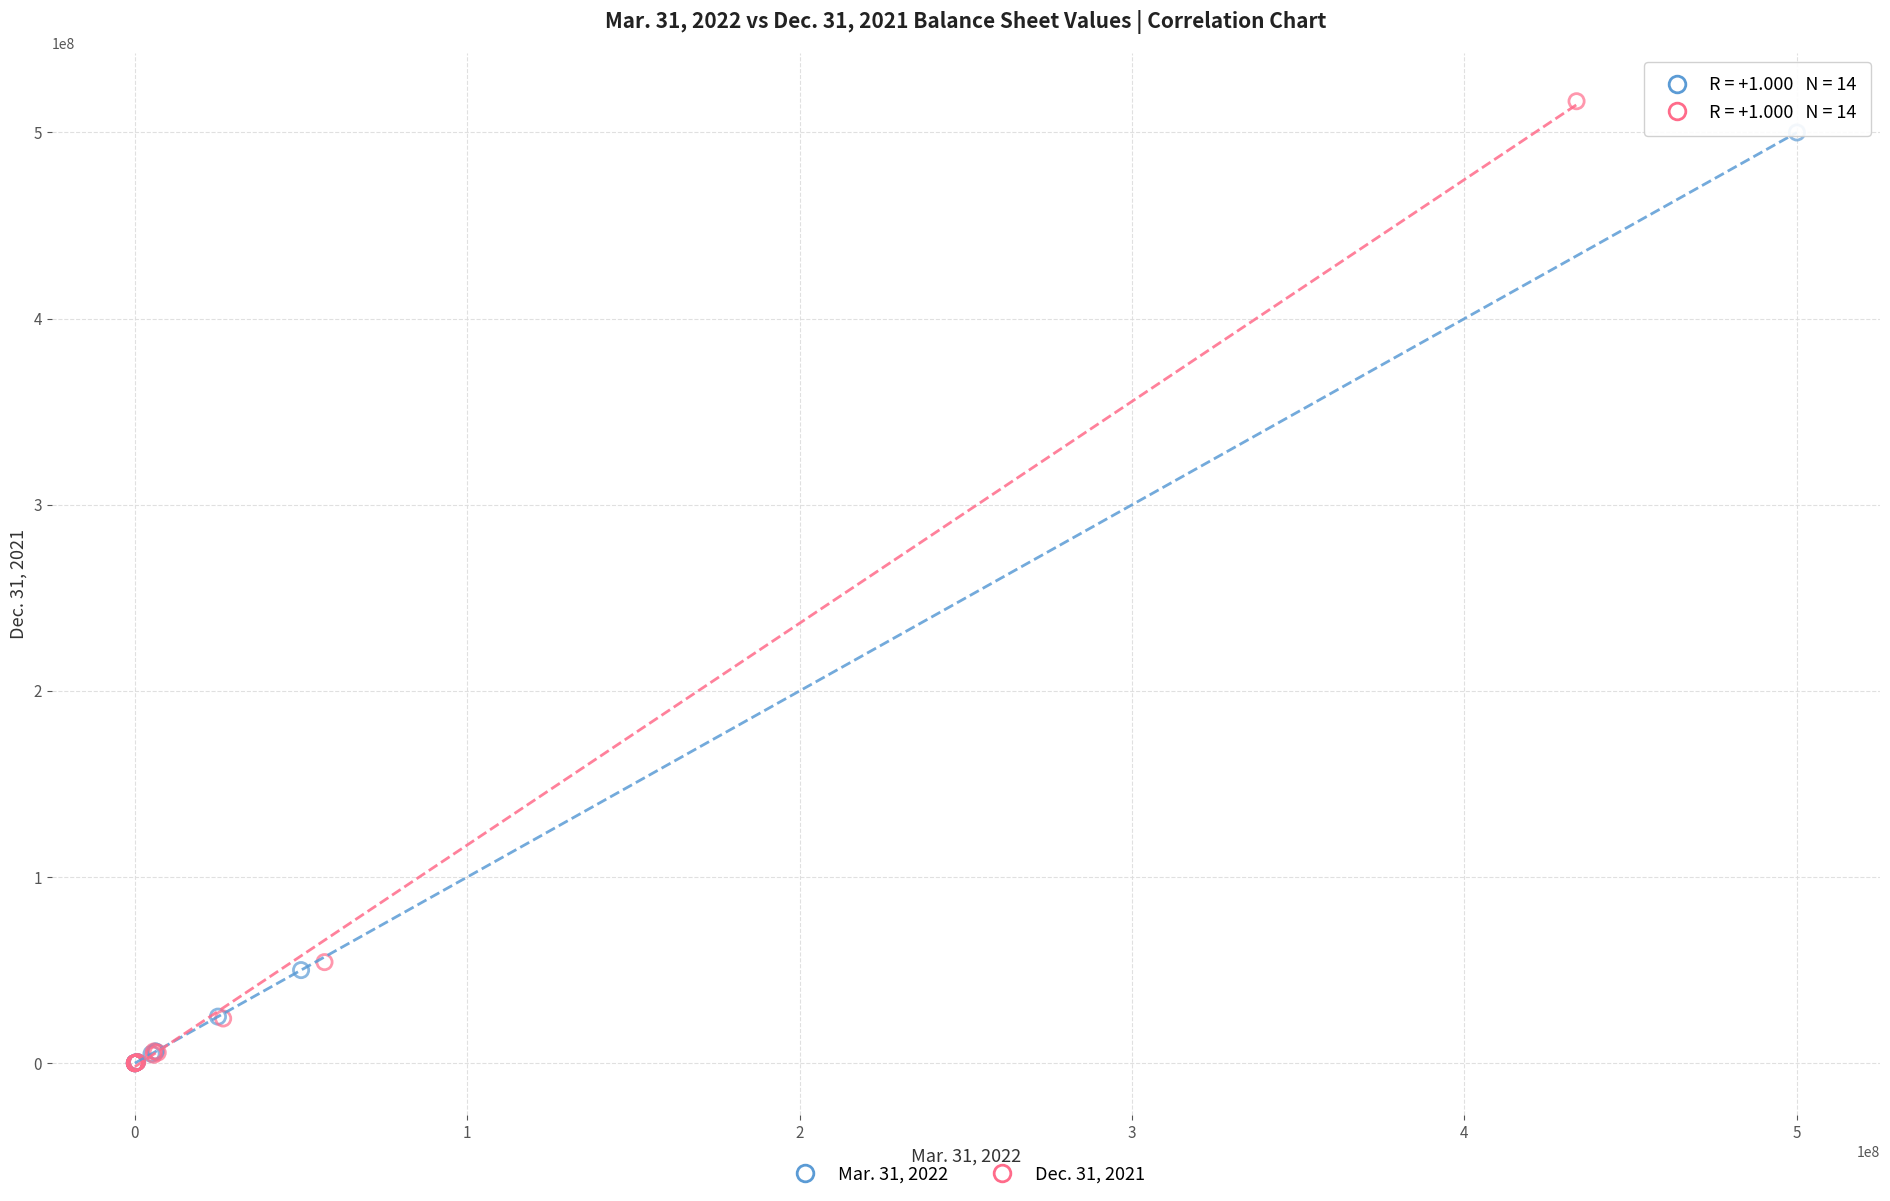

Which series has the widest spread of Y values?

Dec. 31, 2021